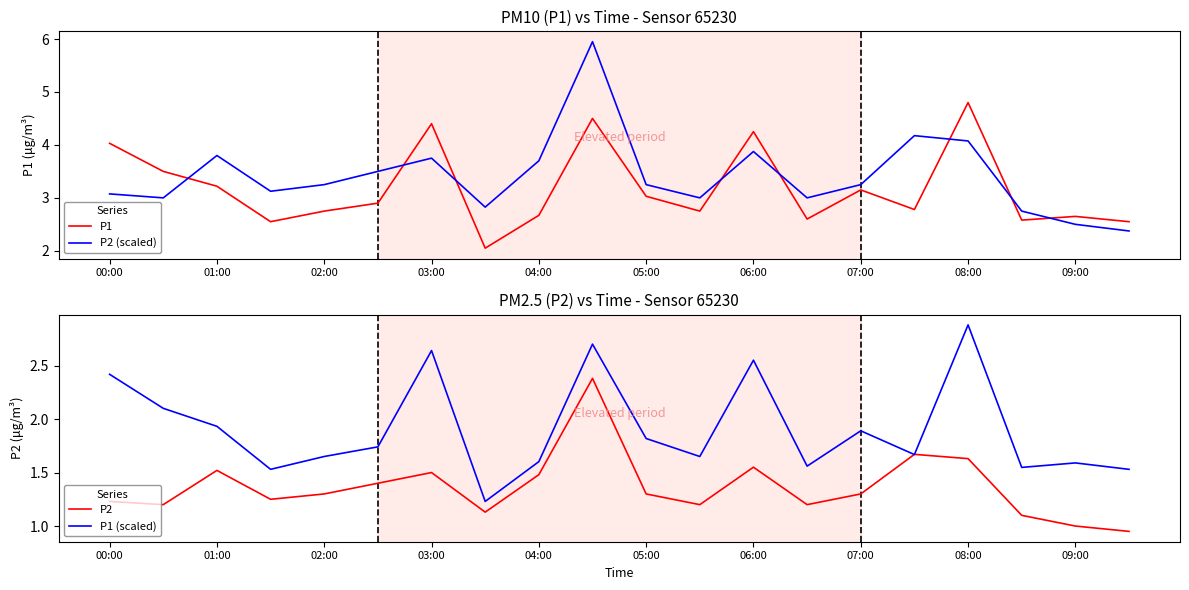

At which label does P1 (scaled) reach its peak?

08:00